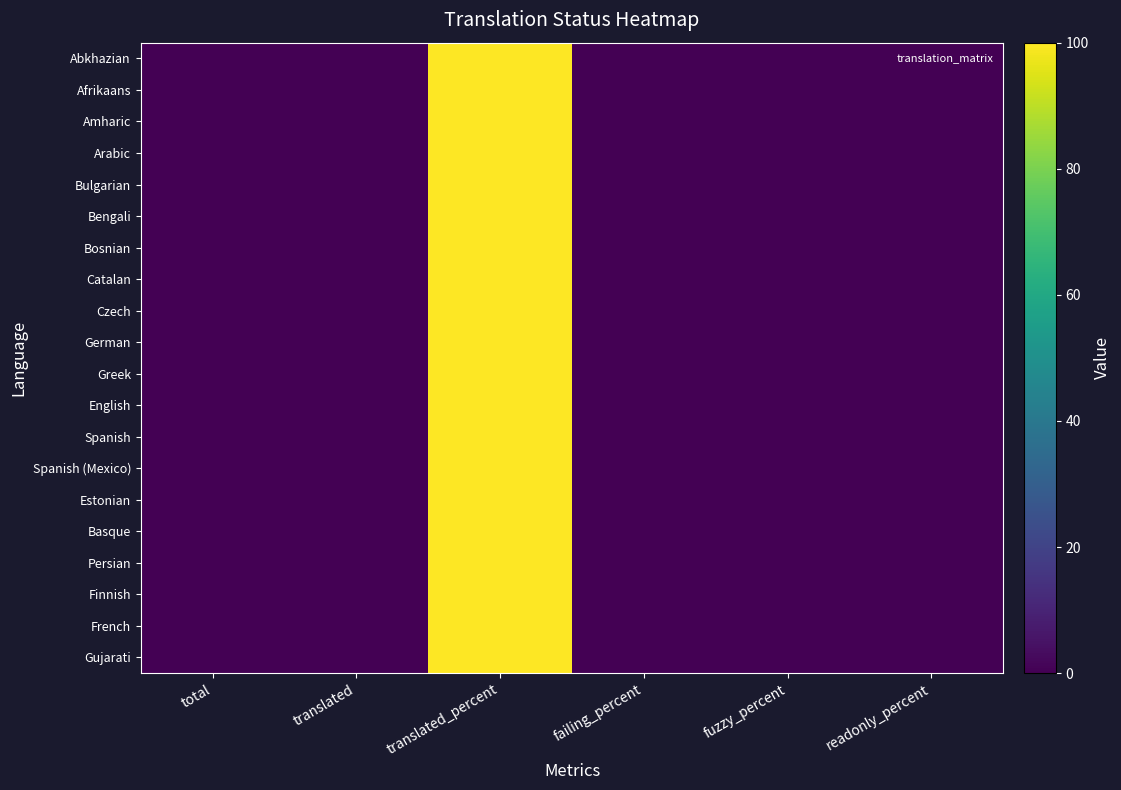

Reading left to right, transcribe all the data shown in this chart.

Abkhazian: total=0	translated=0	translated_percent=100	failing_percent=0	fuzzy_percent=0	readonly_percent=0
Afrikaans: total=0	translated=0	translated_percent=100	failing_percent=0	fuzzy_percent=0	readonly_percent=0
Amharic: total=0	translated=0	translated_percent=100	failing_percent=0	fuzzy_percent=0	readonly_percent=0
Arabic: total=0	translated=0	translated_percent=100	failing_percent=0	fuzzy_percent=0	readonly_percent=0
Bulgarian: total=0	translated=0	translated_percent=100	failing_percent=0	fuzzy_percent=0	readonly_percent=0
Bengali: total=0	translated=0	translated_percent=100	failing_percent=0	fuzzy_percent=0	readonly_percent=0
Bosnian: total=0	translated=0	translated_percent=100	failing_percent=0	fuzzy_percent=0	readonly_percent=0
Catalan: total=0	translated=0	translated_percent=100	failing_percent=0	fuzzy_percent=0	readonly_percent=0
Czech: total=0	translated=0	translated_percent=100	failing_percent=0	fuzzy_percent=0	readonly_percent=0
German: total=0	translated=0	translated_percent=100	failing_percent=0	fuzzy_percent=0	readonly_percent=0
Greek: total=0	translated=0	translated_percent=100	failing_percent=0	fuzzy_percent=0	readonly_percent=0
English: total=0	translated=0	translated_percent=100	failing_percent=0	fuzzy_percent=0	readonly_percent=0
Spanish: total=0	translated=0	translated_percent=100	failing_percent=0	fuzzy_percent=0	readonly_percent=0
Spanish (Mexico): total=0	translated=0	translated_percent=100	failing_percent=0	fuzzy_percent=0	readonly_percent=0
Estonian: total=0	translated=0	translated_percent=100	failing_percent=0	fuzzy_percent=0	readonly_percent=0
Basque: total=0	translated=0	translated_percent=100	failing_percent=0	fuzzy_percent=0	readonly_percent=0
Persian: total=0	translated=0	translated_percent=100	failing_percent=0	fuzzy_percent=0	readonly_percent=0
Finnish: total=0	translated=0	translated_percent=100	failing_percent=0	fuzzy_percent=0	readonly_percent=0
French: total=0	translated=0	translated_percent=100	failing_percent=0	fuzzy_percent=0	readonly_percent=0
Gujarati: total=0	translated=0	translated_percent=100	failing_percent=0	fuzzy_percent=0	readonly_percent=0